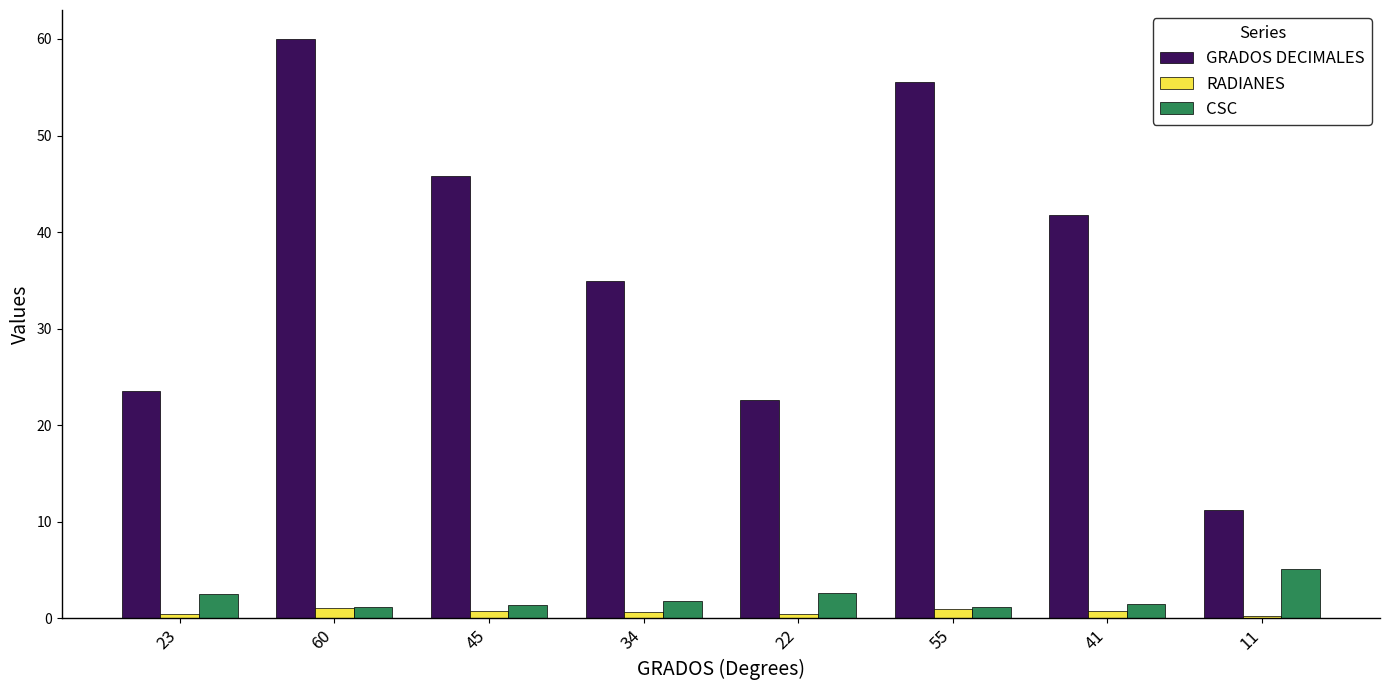

At which category does the chart reach its peak across all series?

60